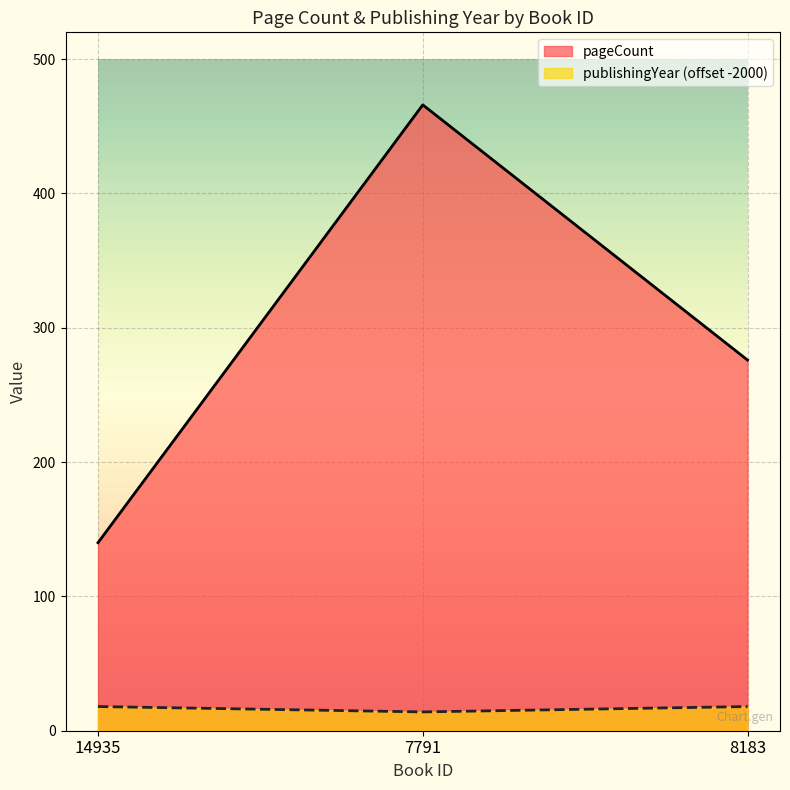

What is the value of the publishingYear point at the 2nd from the left?

14